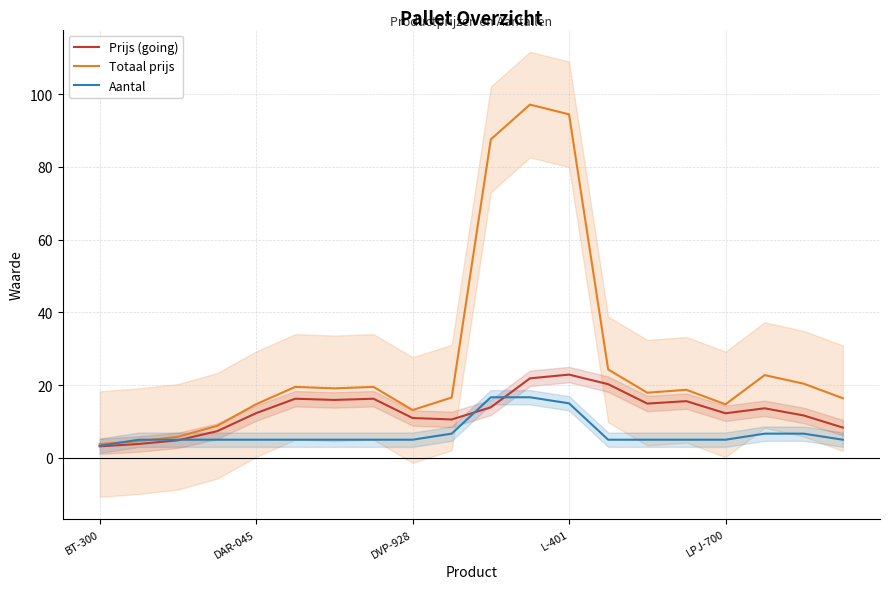

True or false: Totaal prijs has a value of 94.4 at L-401.

True